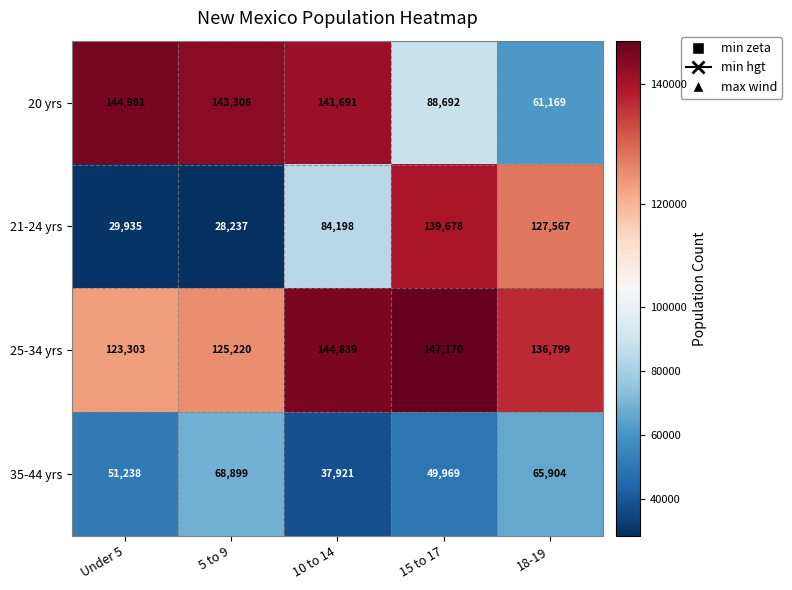

What is the difference between the 20 yrs values at Under 5 and 5 to 9?

1673